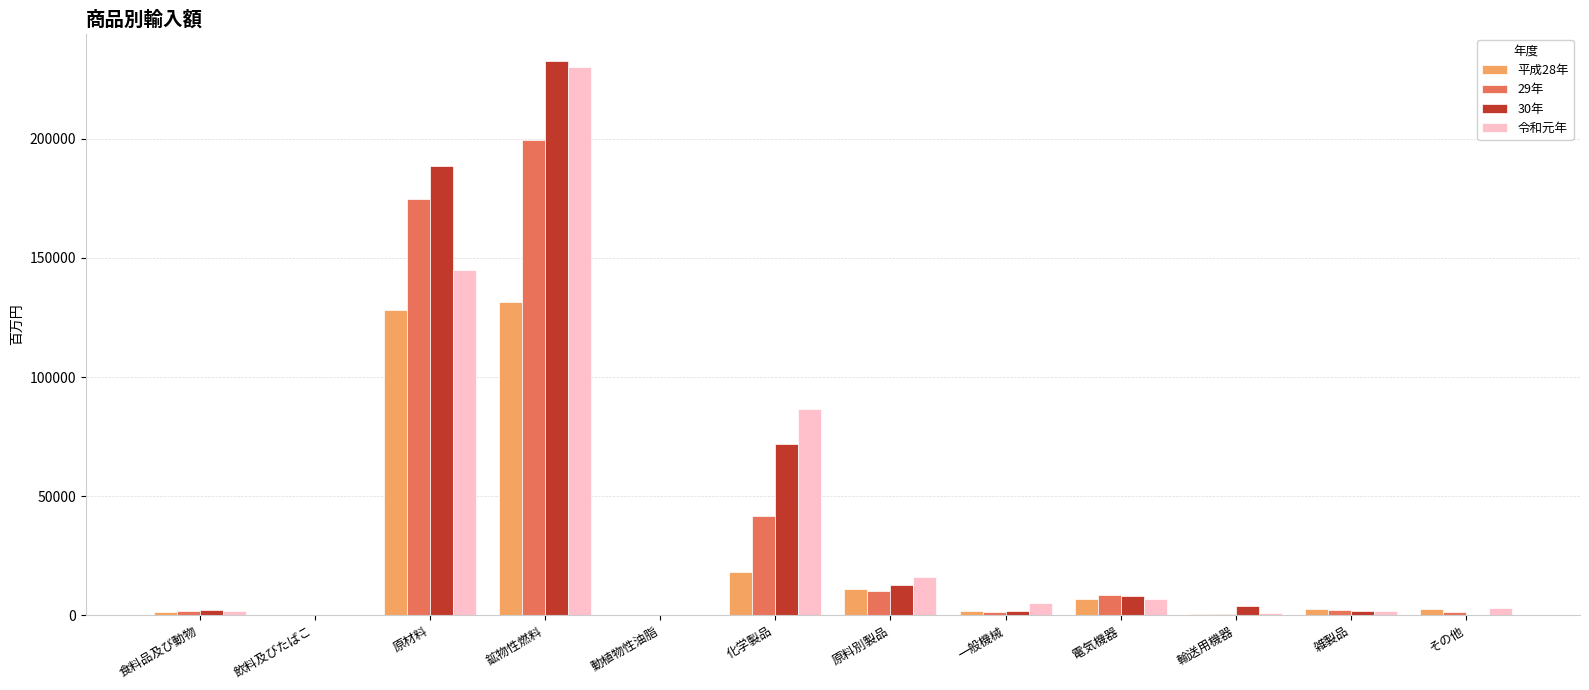

Does the chart contain stacked bars?

No